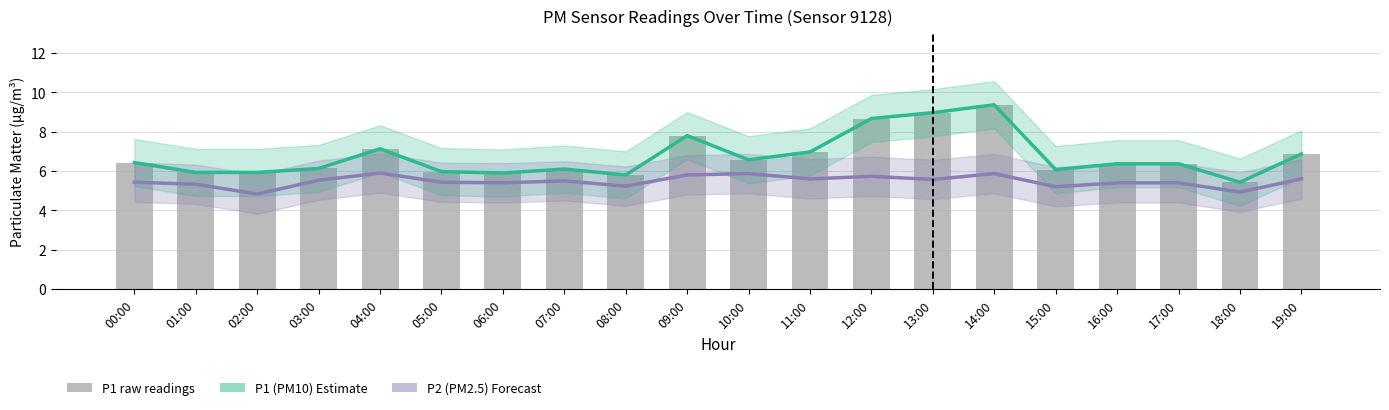

At which category does the chart reach its minimum across all series?

02:00